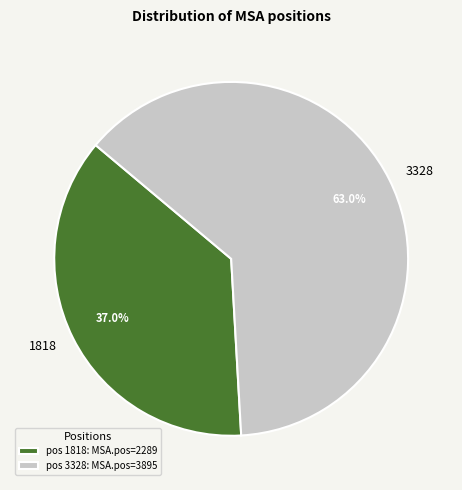

Count the number of slices in the pie.

2